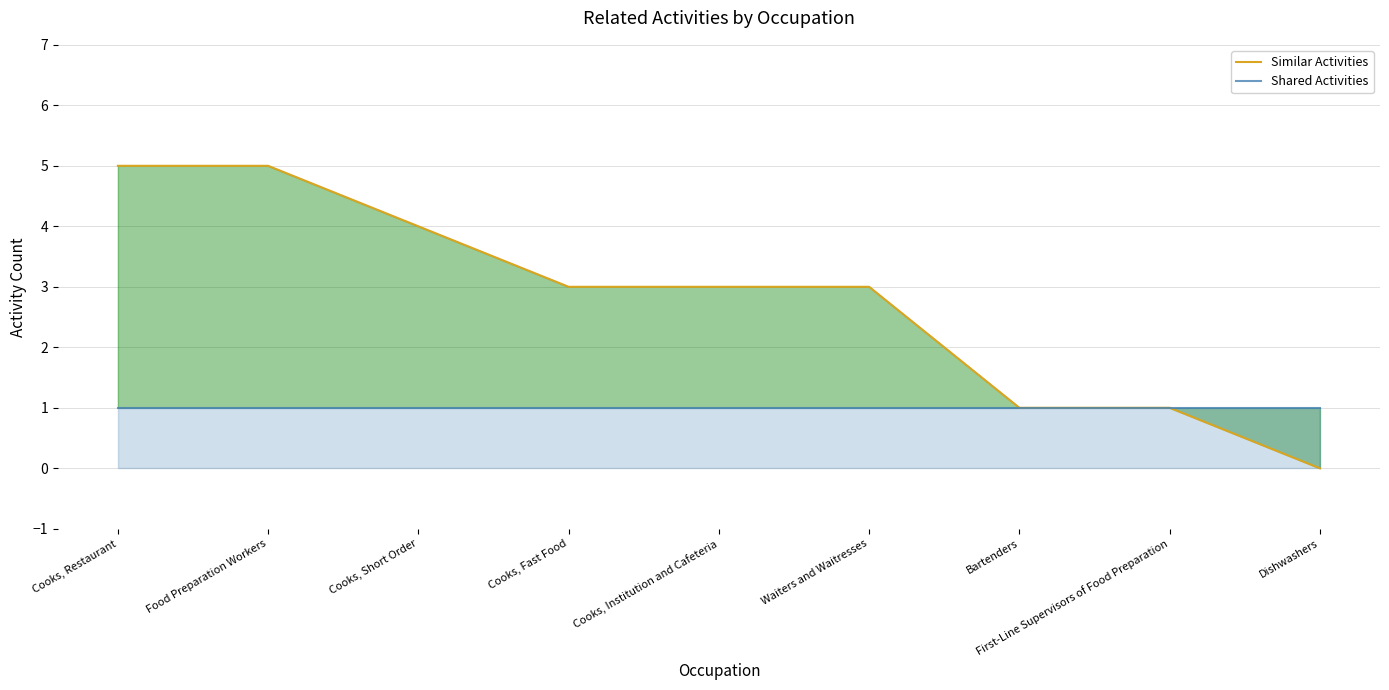

Which series has the largest total across all categories?

Similar Activities